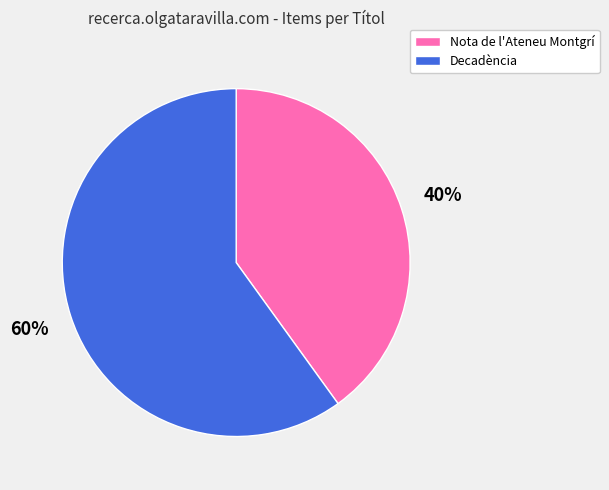

What is the largest slice in the pie chart?

Decadència